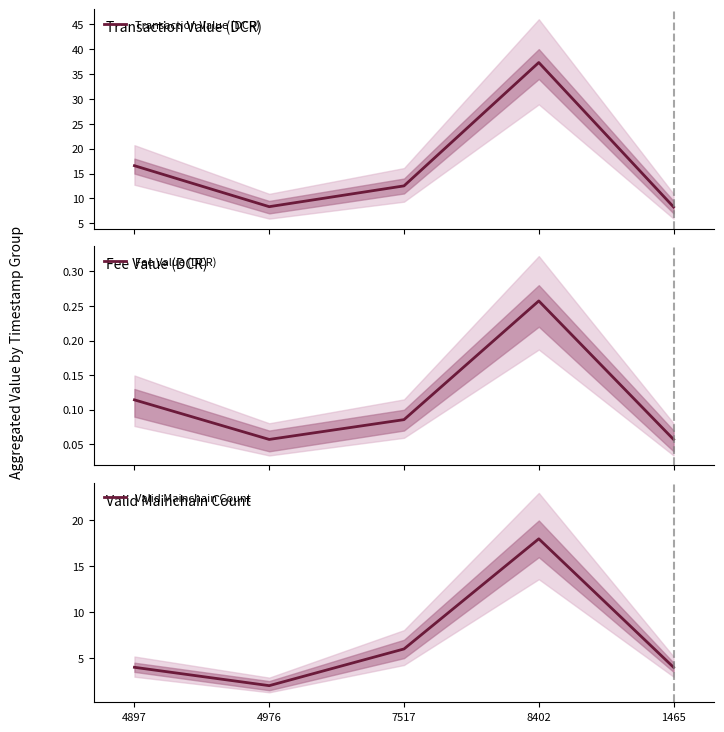

Which series has the largest total across all categories?

Transaction Value (DCR)